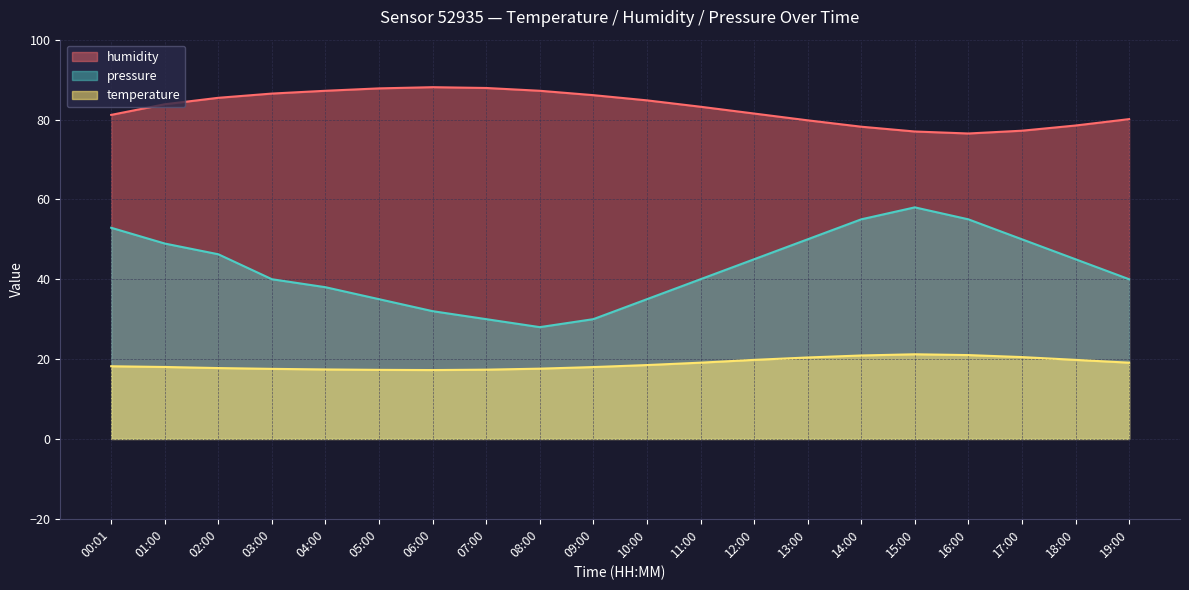

Where is humidity nearest to the value 82?

12:00